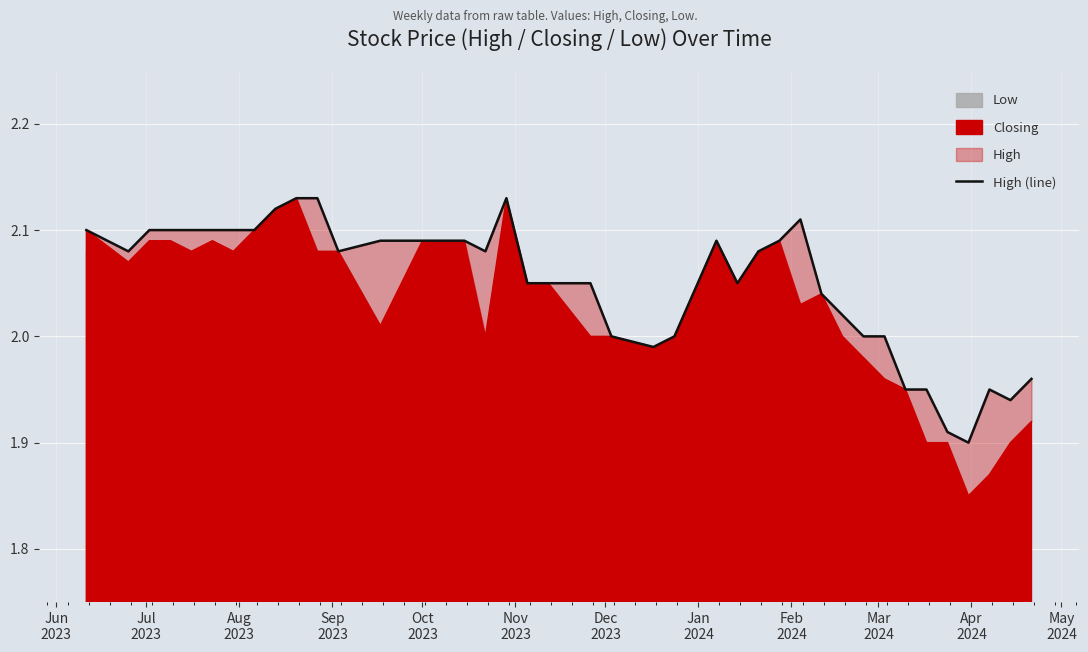

Reading right to left, list all the values displayed in this chart.

2.0	1.9	1.9	1.9	1.9	1.9	1.9	2.0	2.0	2.0	2.0	2.1	2.1	2.1	2.0	2.1	2.0	2.0	2.0	2.0	2.0	2.0	2.1	2.1	2.1	2.1	2.1	2.1	2.1	2.1	2.1	2.1	2.1	2.1	2.1	2.1	2.1	2.1	2.1	2.1